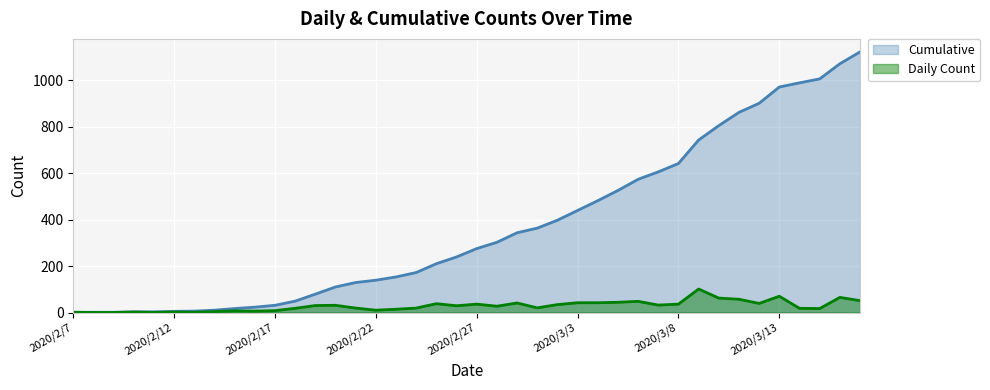

How many data points in Cumulative are less than 275?

20